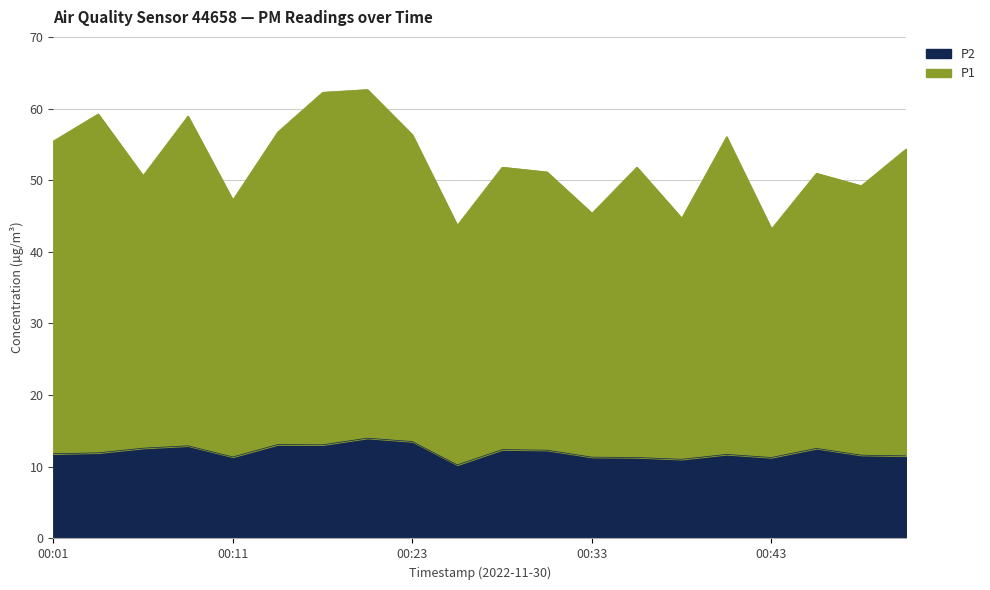

At which category is the sum across all series the highest?

00:18